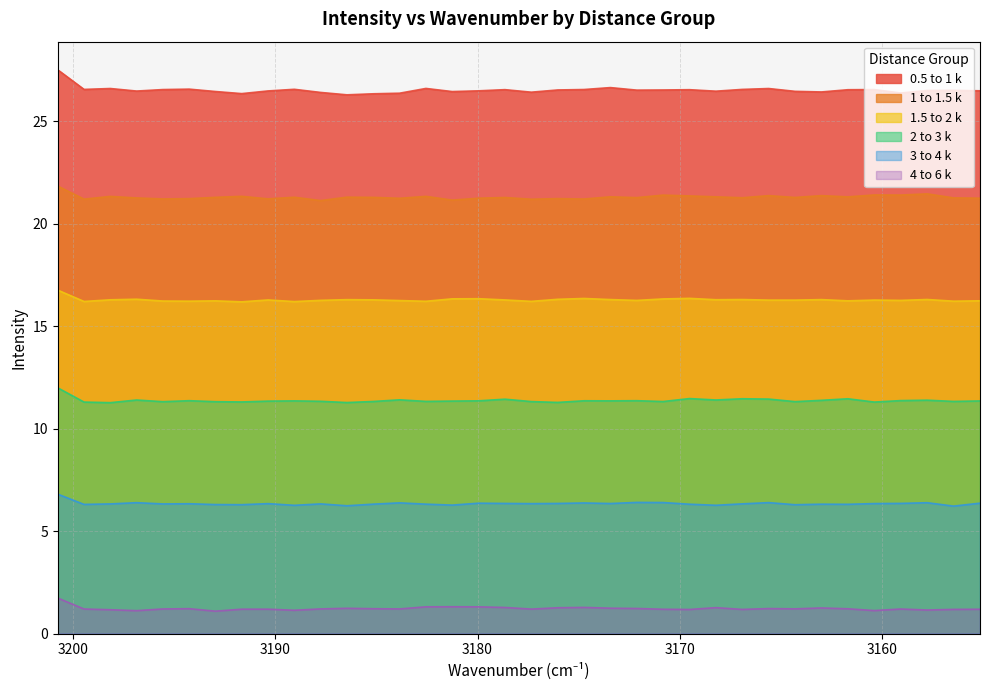

List the labels in order of 1 to 1.5 k value, smallest first.

10, 15, 18, 1, 20, 4, 8, 5, 19, 13, 16, 35, 3, 34, 26, 22, 17, 28, 12, 6, 9, 11, 30, 25, 21, 2, 14, 7, 24, 29, 27, 23, 32, 31, 33, 0